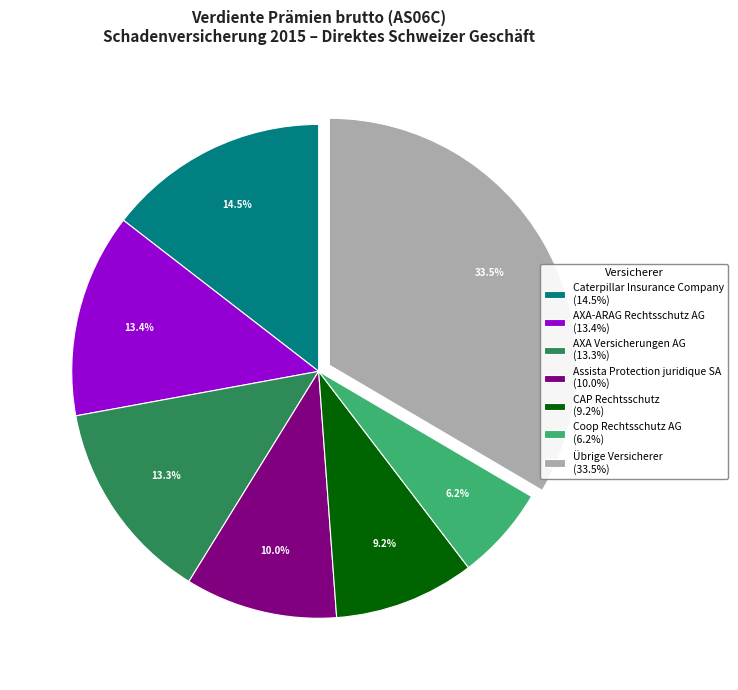

How many segments does this pie chart have?

7